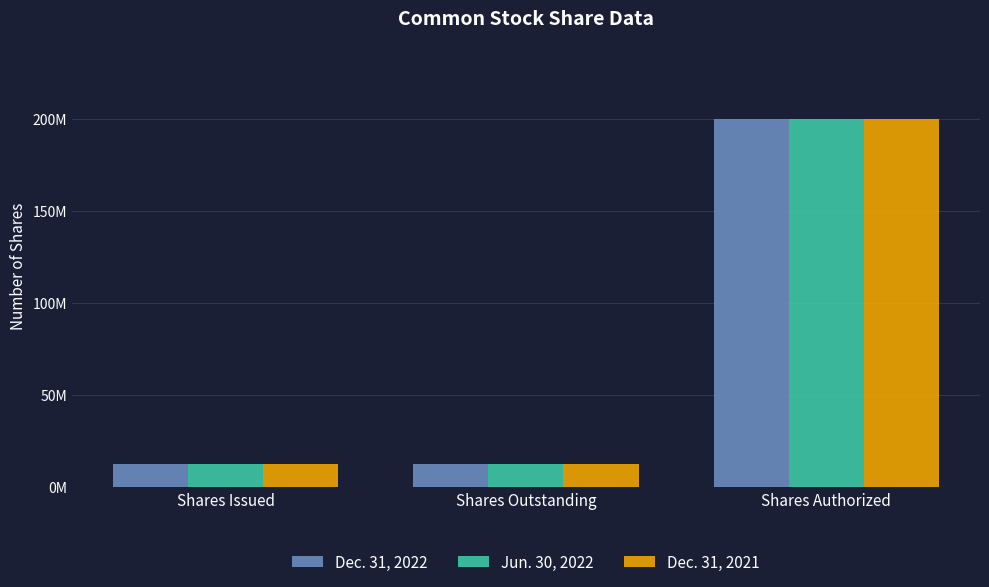

What are all the series names shown in the legend?

Dec. 31, 2022, Jun. 30, 2022, Dec. 31, 2021